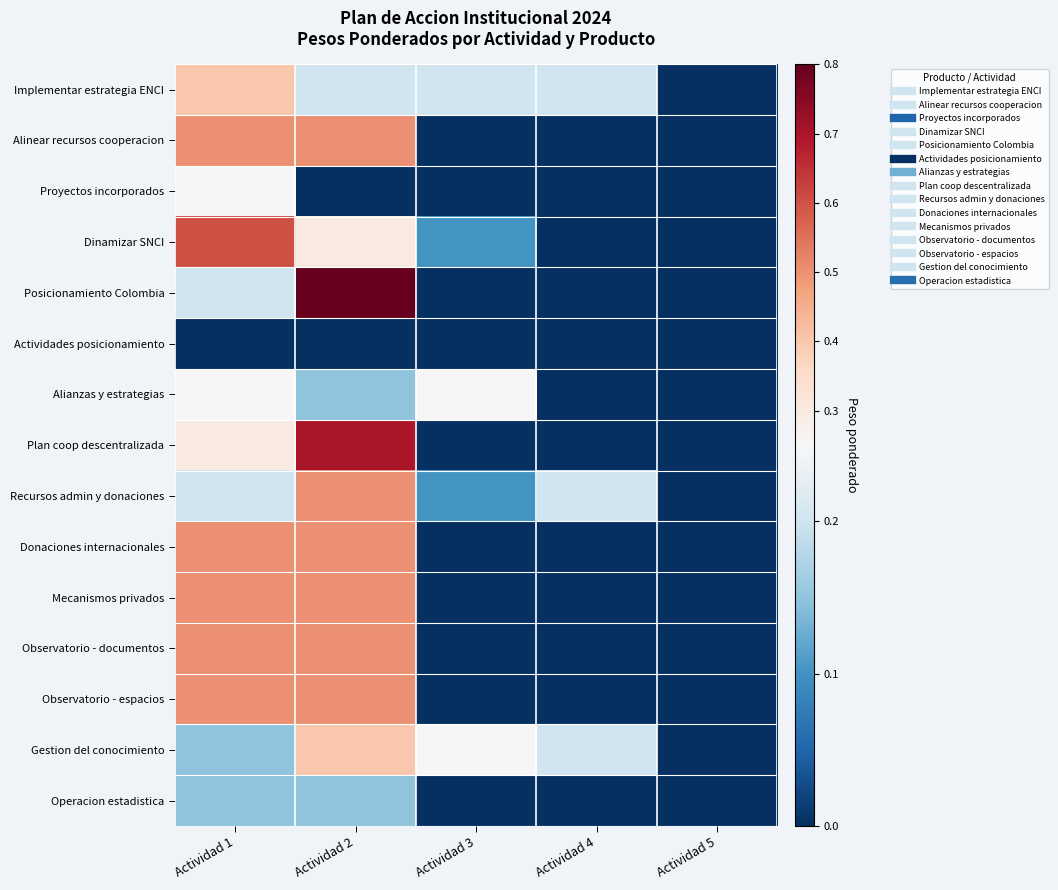

Reading right to left, transcribe all the data shown in this chart.

Implementar estrategia ENCI: Actividad 5=0.0	Actividad 4=0.2	Actividad 3=0.2	Actividad 2=0.2	Actividad 1=0.4
Alinear recursos cooperacion: Actividad 5=0.0	Actividad 4=0.0	Actividad 3=0.0	Actividad 2=0.5	Actividad 1=0.5
Proyectos incorporados: Actividad 5=0.0	Actividad 4=0.0	Actividad 3=0.0	Actividad 2=0.0	Actividad 1=0.2
Dinamizar SNCI: Actividad 5=0.0	Actividad 4=0.0	Actividad 3=0.1	Actividad 2=0.3	Actividad 1=0.6
Posicionamiento Colombia: Actividad 5=0.0	Actividad 4=0.0	Actividad 3=0.0	Actividad 2=0.8	Actividad 1=0.2
Actividades posicionamiento: Actividad 5=0.0	Actividad 4=0.0	Actividad 3=0.0	Actividad 2=0.0	Actividad 1=0.0
Alianzas y estrategias: Actividad 5=0.0	Actividad 4=0.0	Actividad 3=0.2	Actividad 2=0.1	Actividad 1=0.2
Plan coop descentralizada: Actividad 5=0.0	Actividad 4=0.0	Actividad 3=0.0	Actividad 2=0.7	Actividad 1=0.3
Recursos admin y donaciones: Actividad 5=0.0	Actividad 4=0.2	Actividad 3=0.1	Actividad 2=0.5	Actividad 1=0.2
Donaciones internacionales: Actividad 5=0.0	Actividad 4=0.0	Actividad 3=0.0	Actividad 2=0.5	Actividad 1=0.5
Mecanismos privados: Actividad 5=0.0	Actividad 4=0.0	Actividad 3=0.0	Actividad 2=0.5	Actividad 1=0.5
Observatorio - documentos: Actividad 5=0.0	Actividad 4=0.0	Actividad 3=0.0	Actividad 2=0.5	Actividad 1=0.5
Observatorio - espacios: Actividad 5=0.0	Actividad 4=0.0	Actividad 3=0.0	Actividad 2=0.5	Actividad 1=0.5
Gestion del conocimiento: Actividad 5=0.0	Actividad 4=0.2	Actividad 3=0.2	Actividad 2=0.4	Actividad 1=0.1
Operacion estadistica: Actividad 5=0.0	Actividad 4=0.0	Actividad 3=0.0	Actividad 2=0.1	Actividad 1=0.1